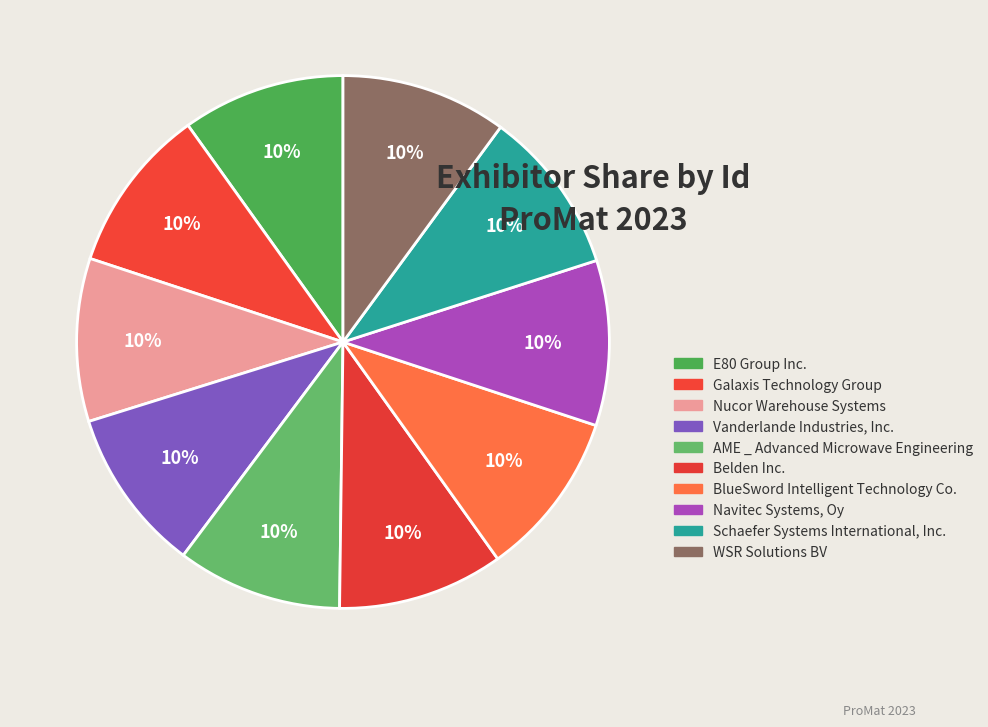

Which has a higher value, BlueSword Intelligent Technology Co. or Vanderlande Industries, Inc.?

BlueSword Intelligent Technology Co.